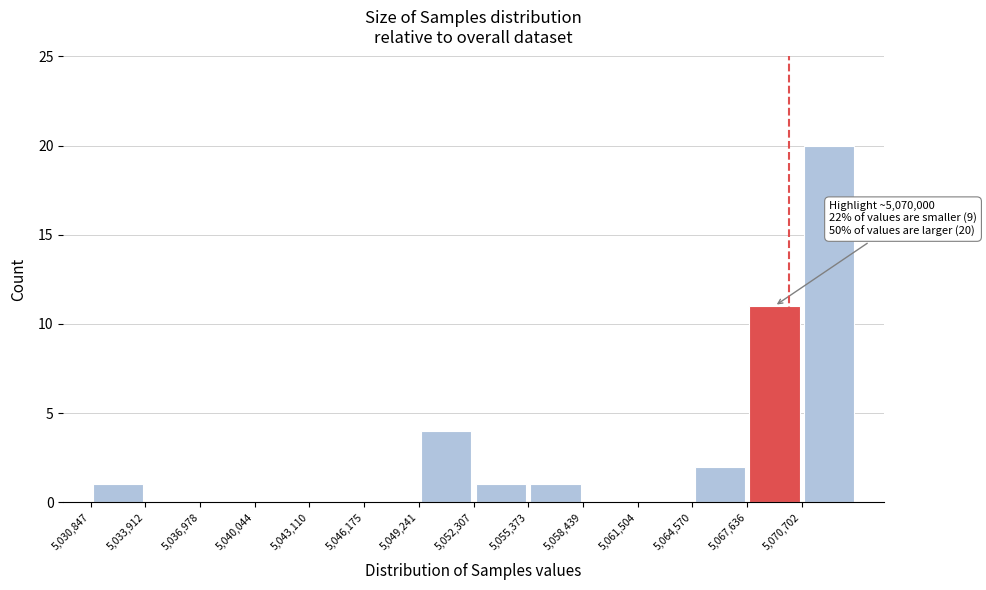

Which range on the x-axis has the tallest bar?

5070500 to 5074000